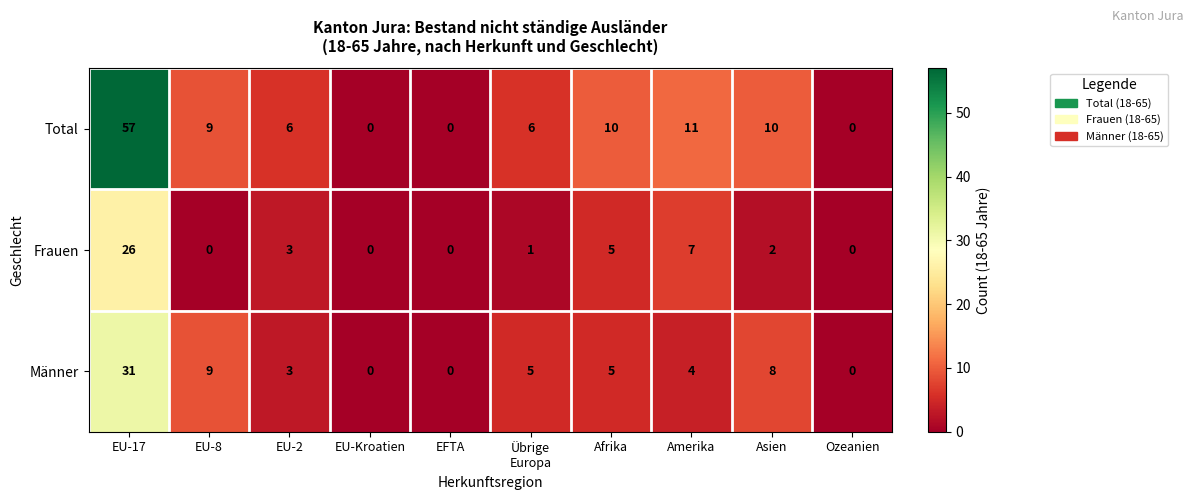

True or false: Frauen has a value of 0 at Ozeanien.

True